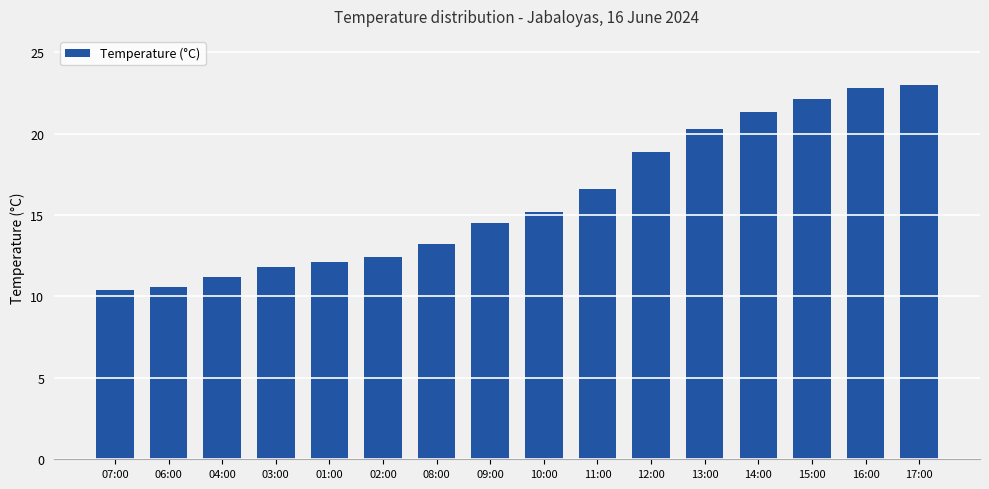

What is the difference between the maximum and minimum values?

12.6